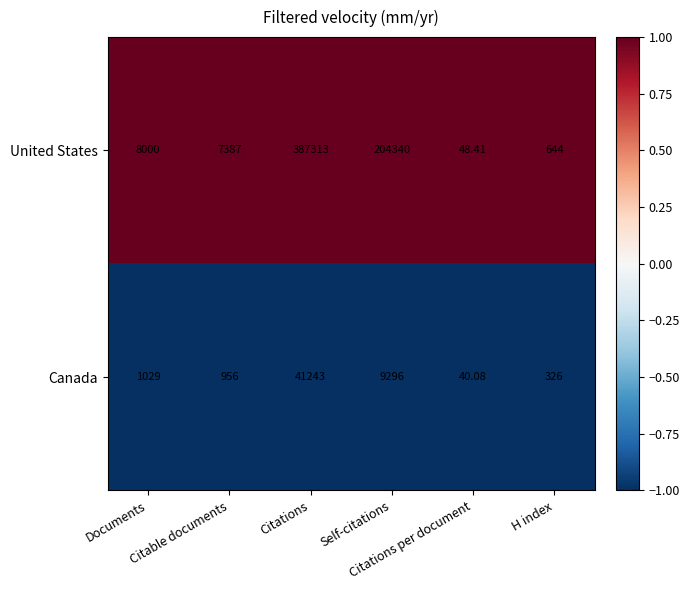

Which series has the largest total across all categories?

United States